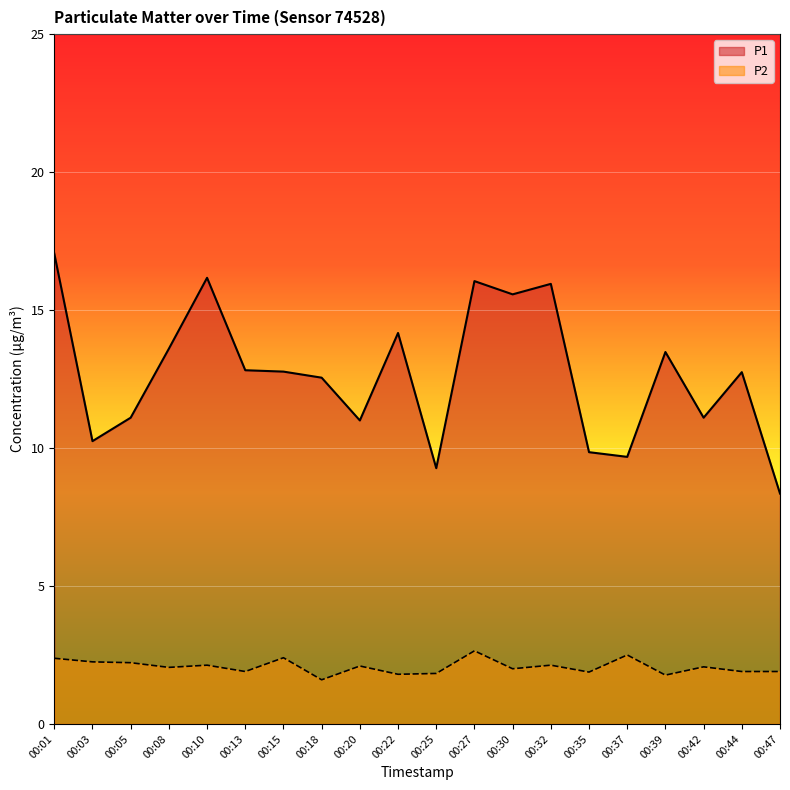

The value of P1 at 00:20 is 7.2. True or false?

False